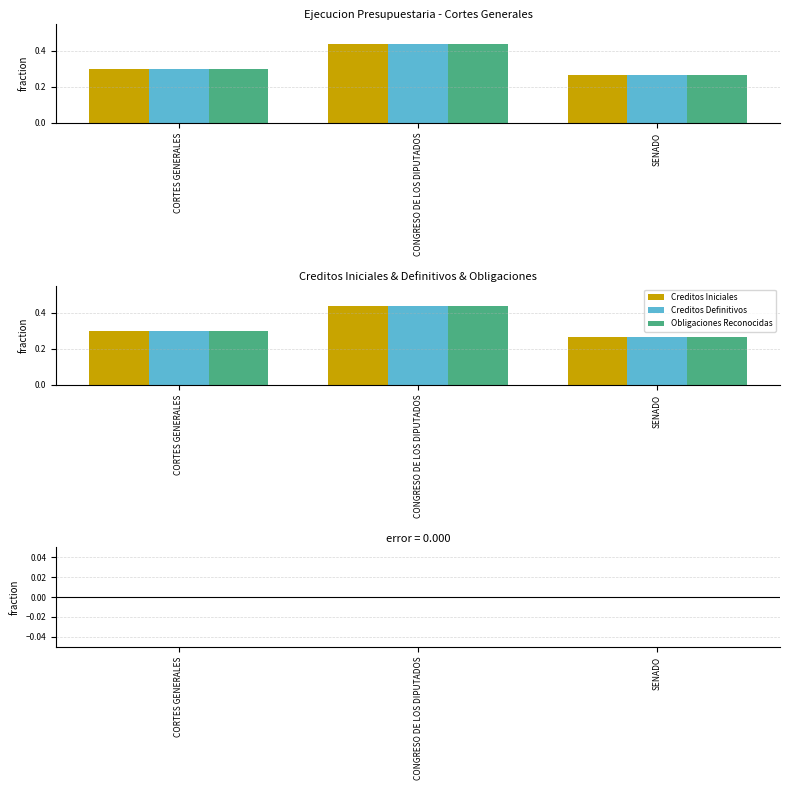

Is it true that Creditos Definitivos equals 0.4 at CONGRESO DE LOS DIPUTADOS?

True